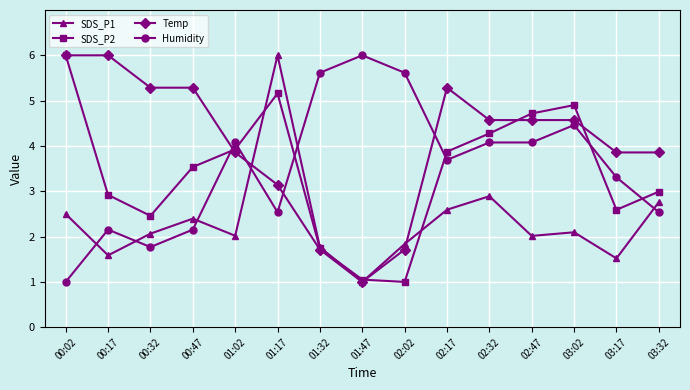

What is the label of the 4th point from the right?

02:47